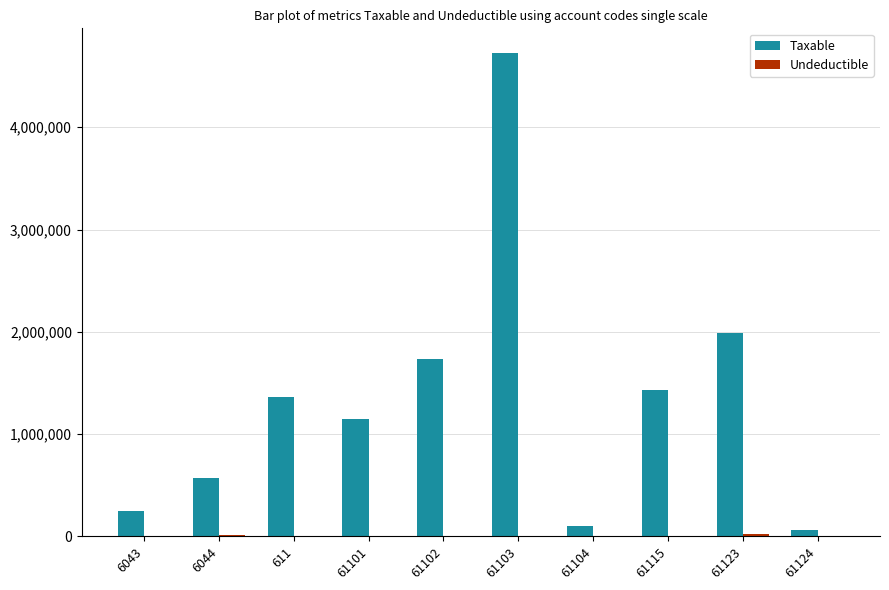

What is the sum of all Taxable values?

13400263.2